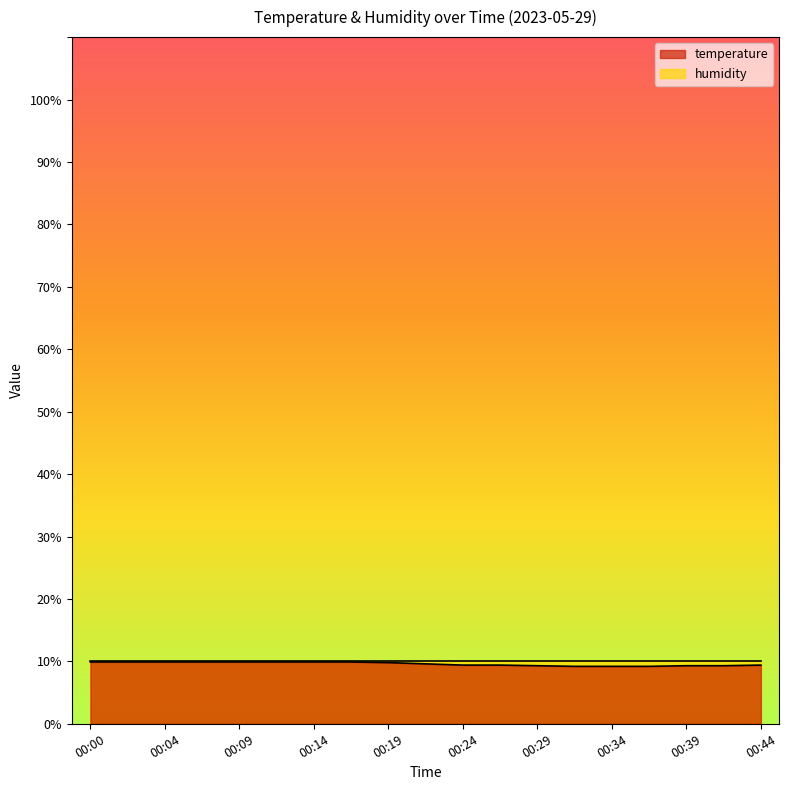

Approximately how many times larger is the value at 00:22 compared to 00:00?

1.0